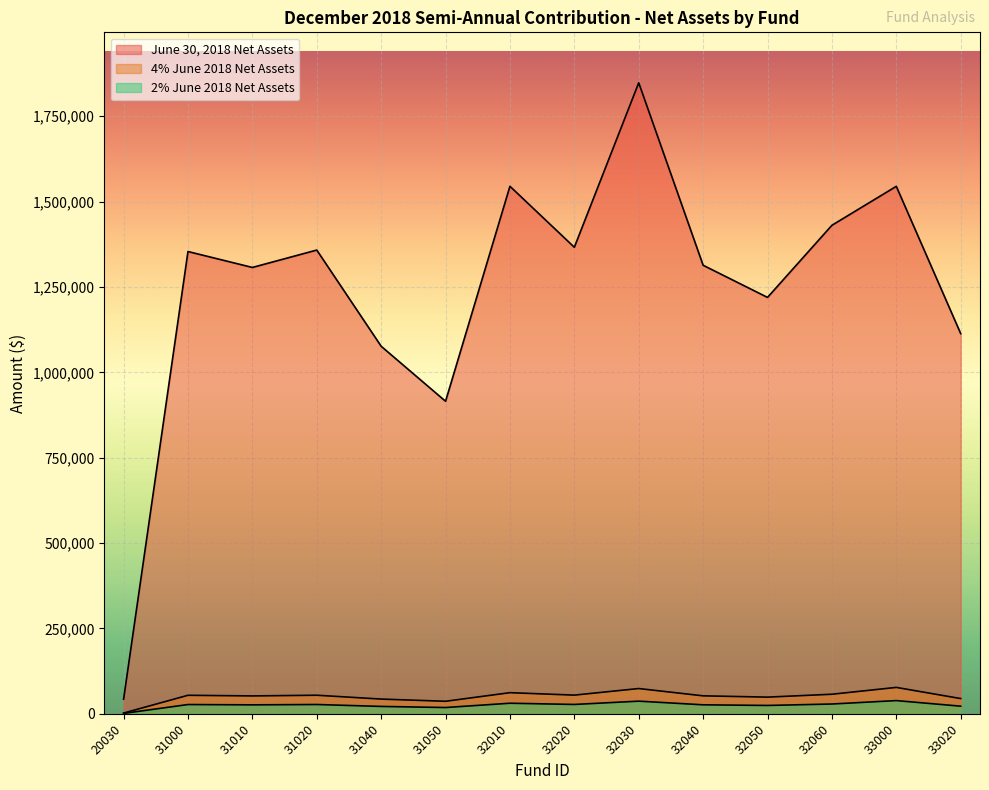

True or false: June 30, 2018 Net Assets and 2% June 2018 Net Assets cross at least once.

False